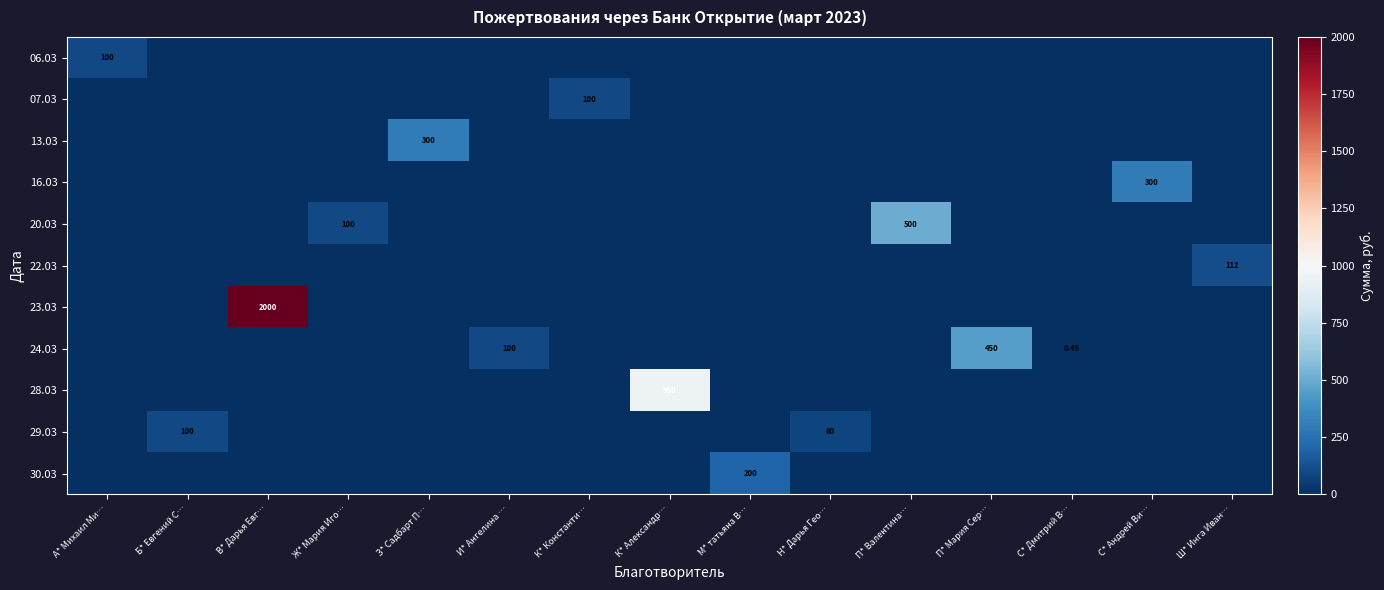

Which series has the largest total across all categories?

23.03